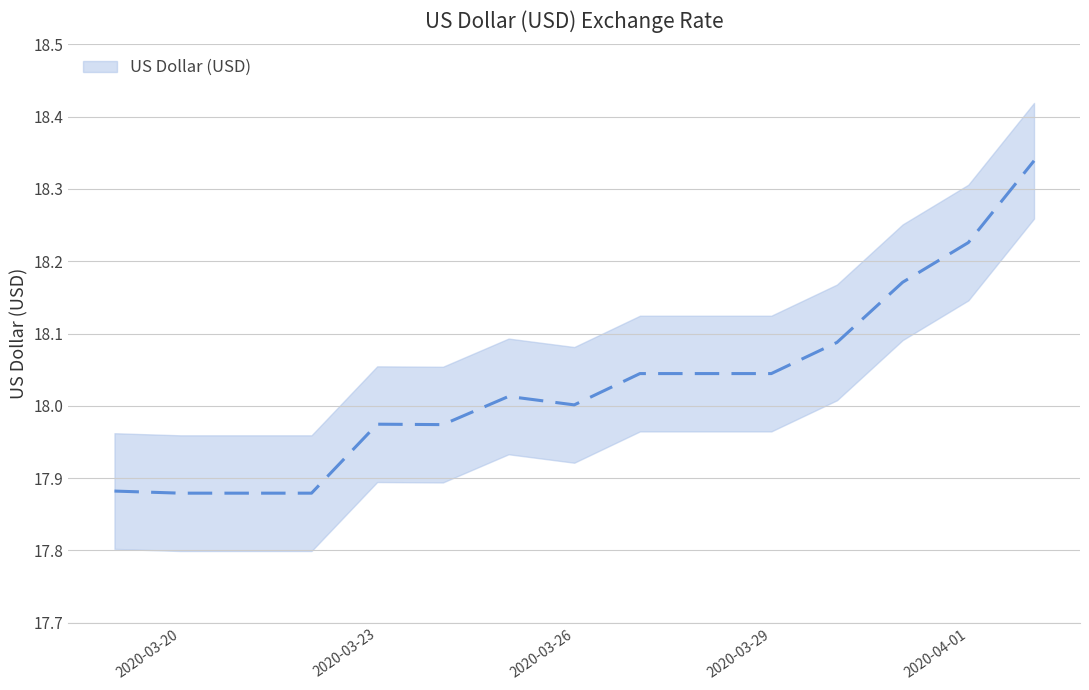

Read the value at 2020-03-24.

18.0